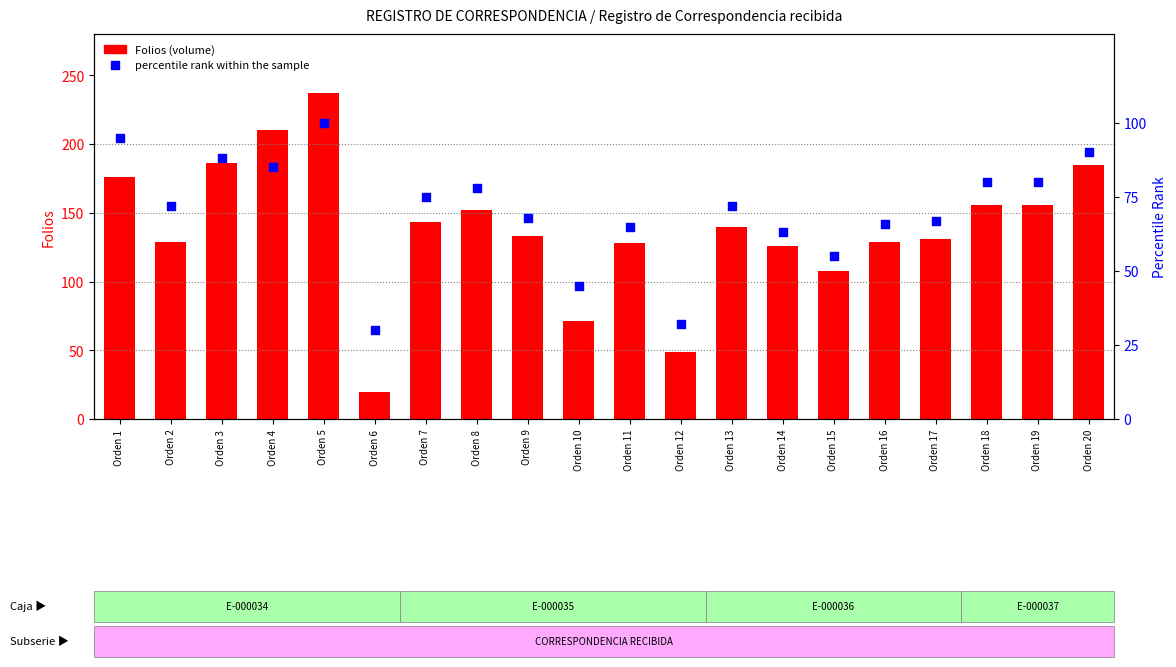

What are all the series names shown in the legend?

Folios (volume), percentile rank within the sample